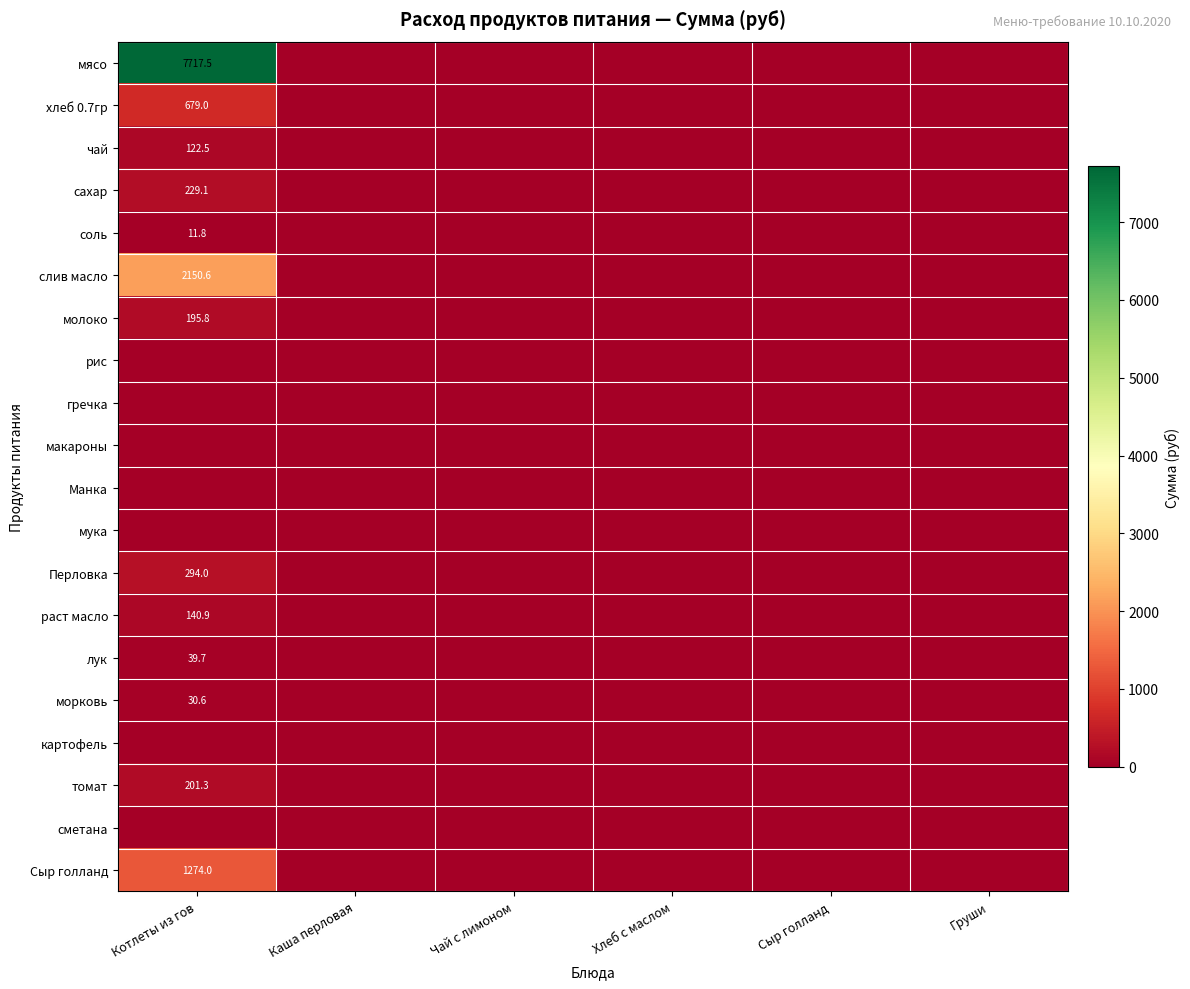

True or false: хлеб 0.7гр has a value of 679.0 at Котлеты из гов.

True